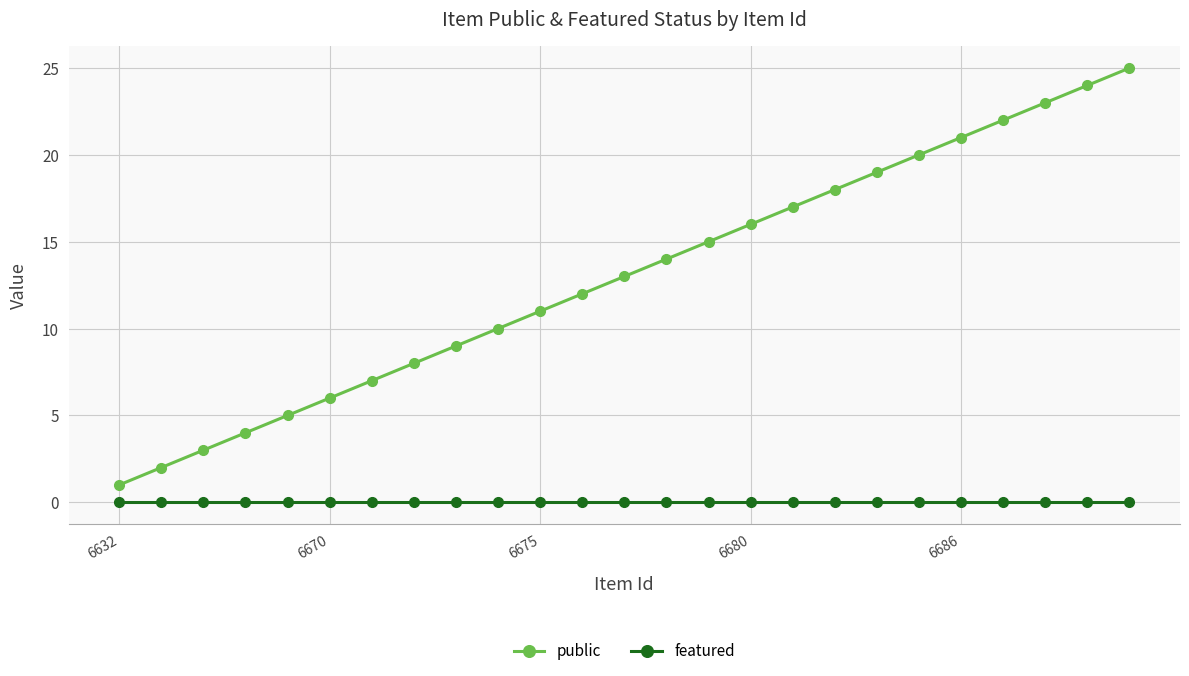

List the series in order of their peak value, lowest first.

featured, public